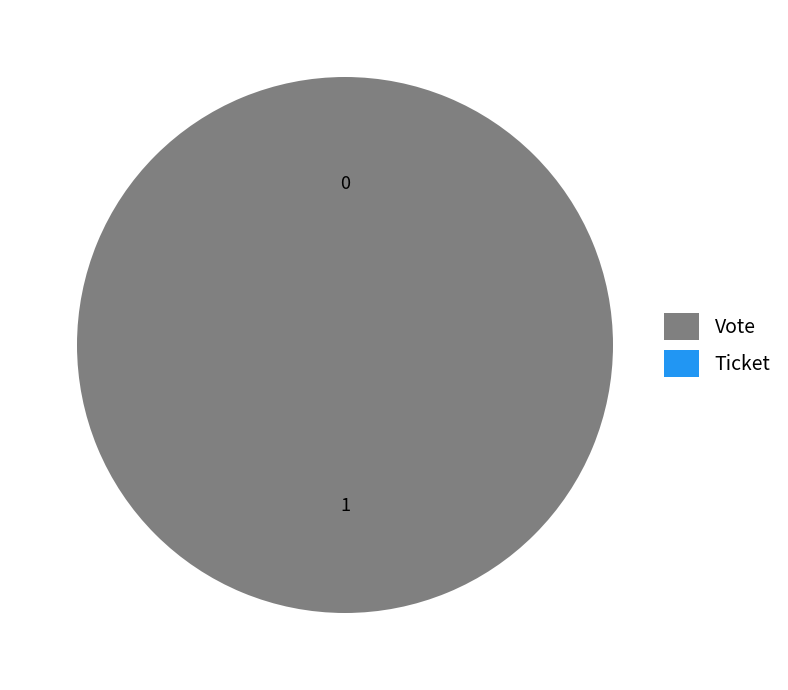

What is the smallest slice in the pie chart?

Ticket